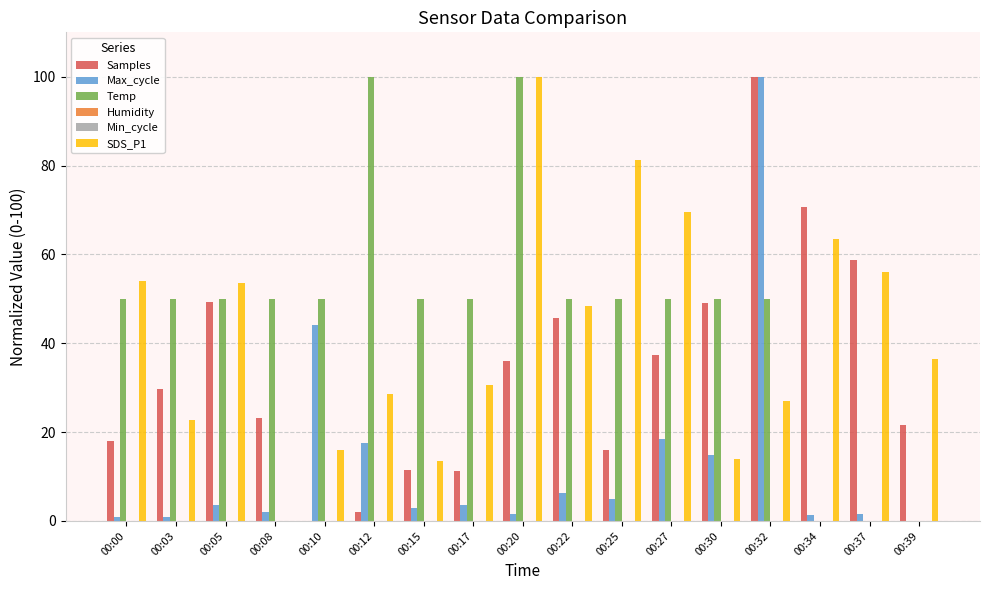

Does the chart contain stacked bars?

No